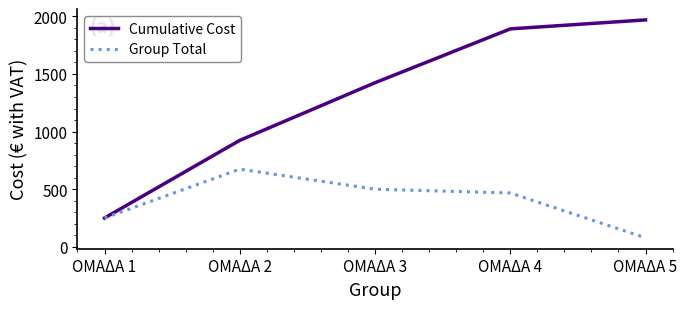

List the series in order of their overall mean, lowest first.

Group Total, Cumulative Cost